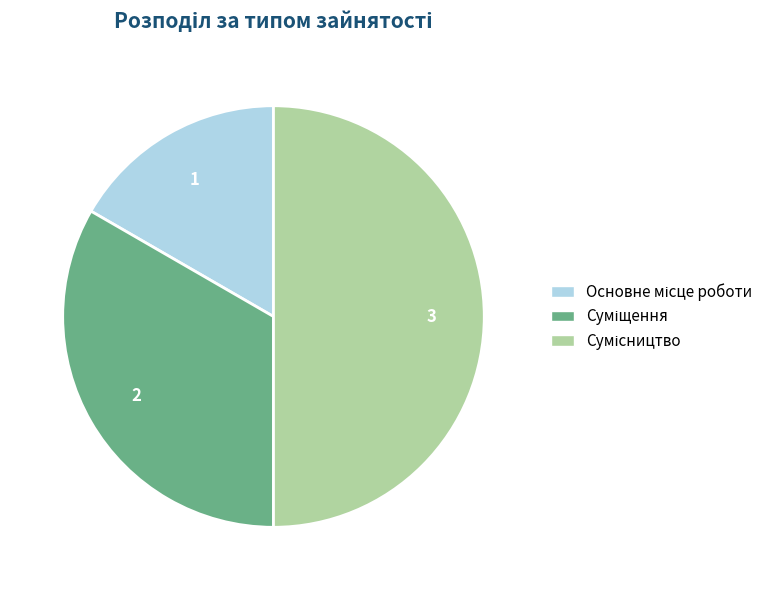

Is it true that Основне місце роботи is 17% of the pie?

True